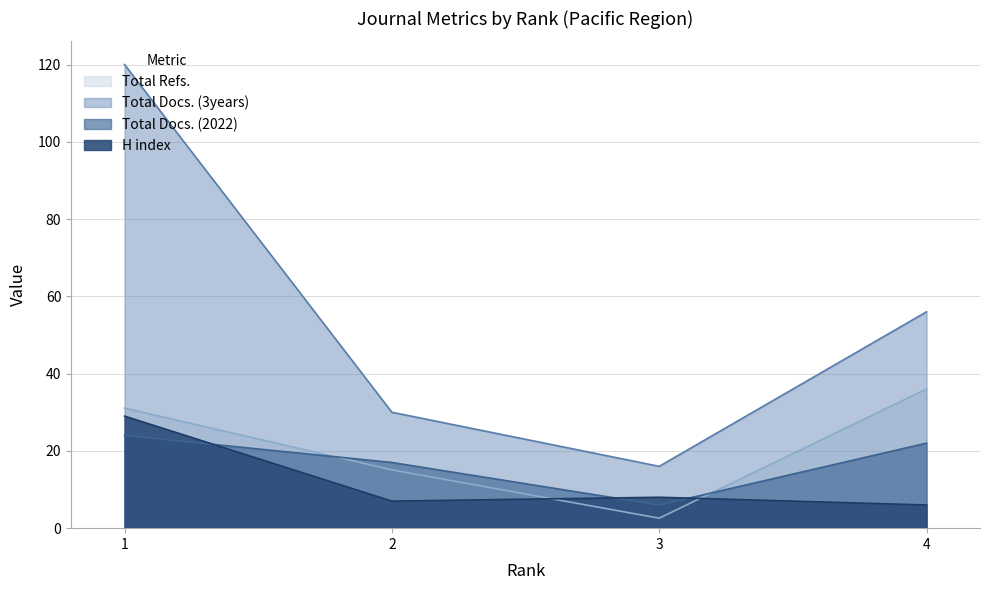

At which label does Total Docs. (3years) reach its minimum?

3